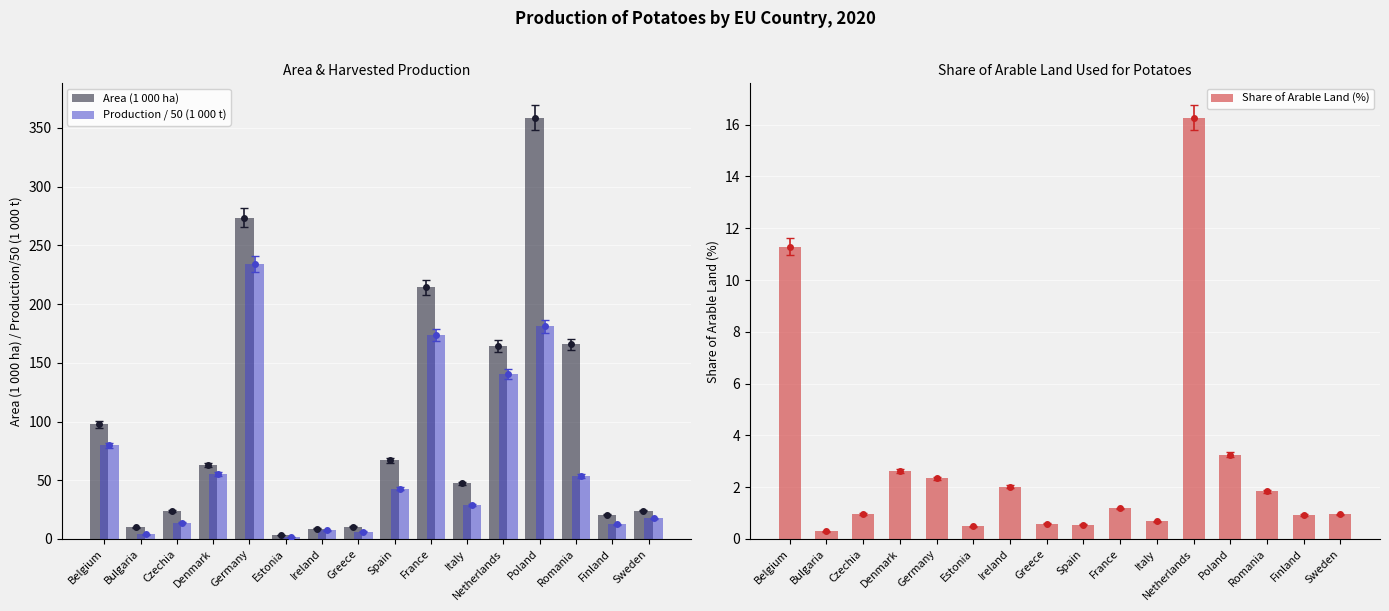

Is it true that Share of Arable Land (%) equals 5.0 at Netherlands?

False